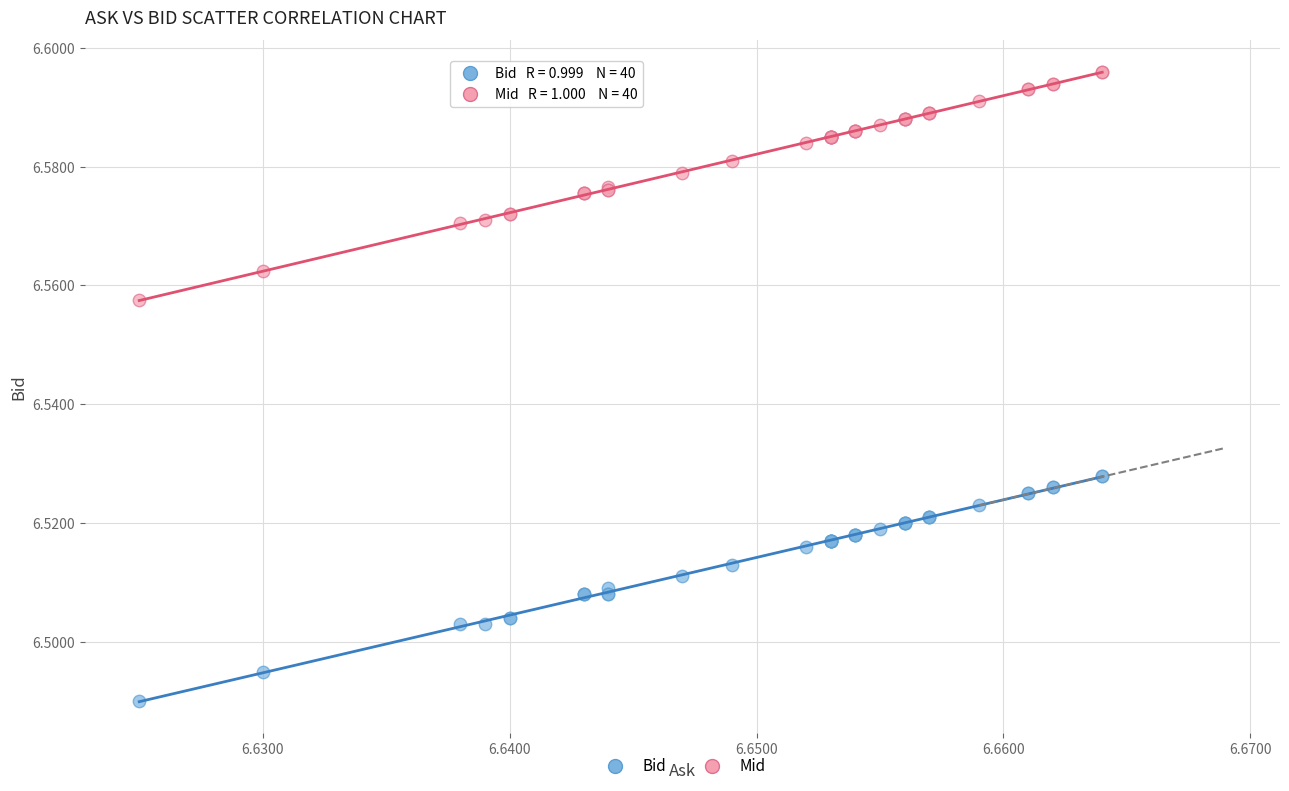

Which series contains the lowest Y value?

Bid